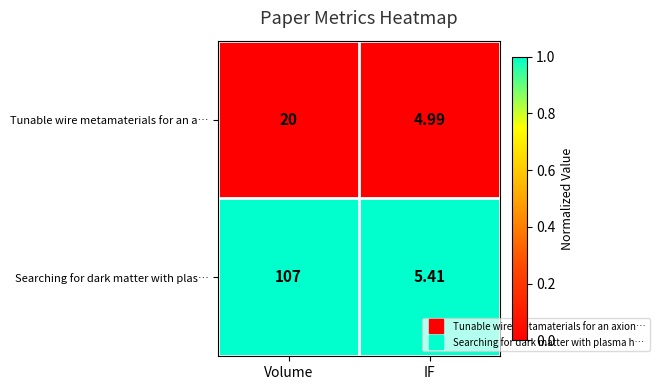

At which category is the sum across all series the highest?

Volume